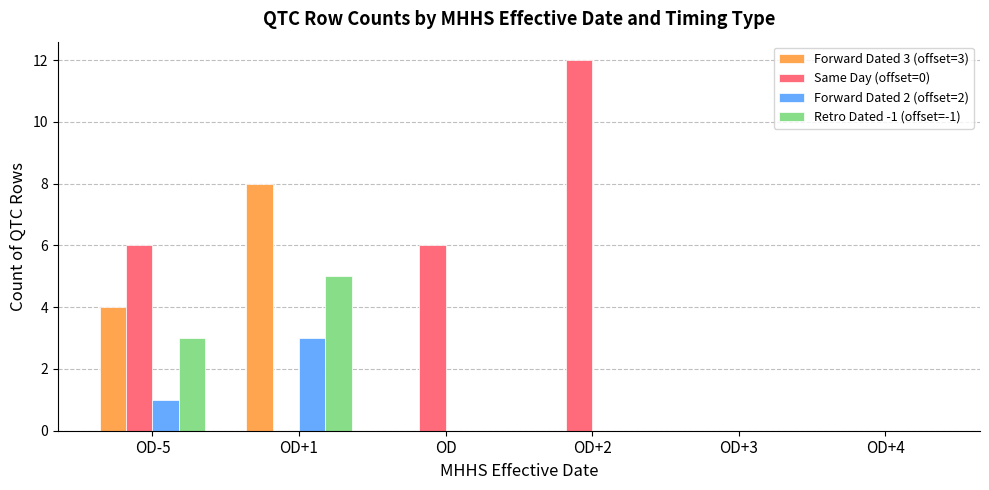

Reading left to right, extract all data points from this chart.

Forward Dated 3 (offset=3): OD-5=4	OD+1=8	OD=0	OD+2=0	OD+3=0	OD+4=0
Same Day (offset=0): OD-5=6	OD+1=0	OD=6	OD+2=12	OD+3=0	OD+4=0
Forward Dated 2 (offset=2): OD-5=1	OD+1=3	OD=0	OD+2=0	OD+3=0	OD+4=0
Retro Dated -1 (offset=-1): OD-5=3	OD+1=5	OD=0	OD+2=0	OD+3=0	OD+4=0